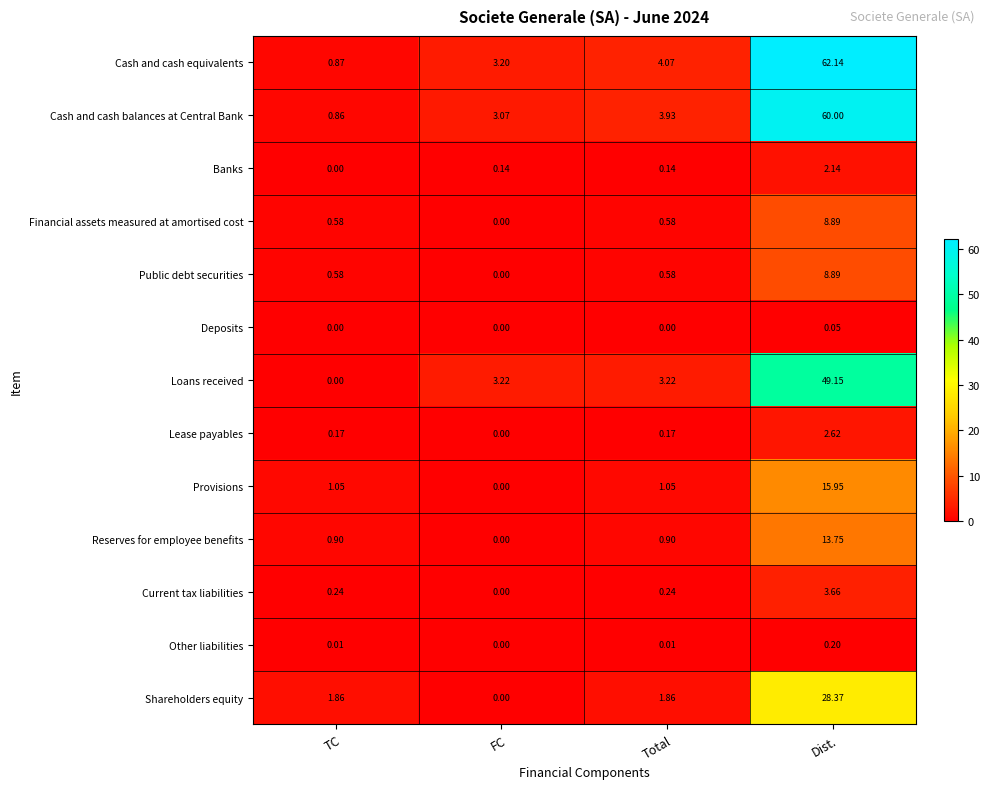

At which category does the chart reach its peak across all series?

Dist.